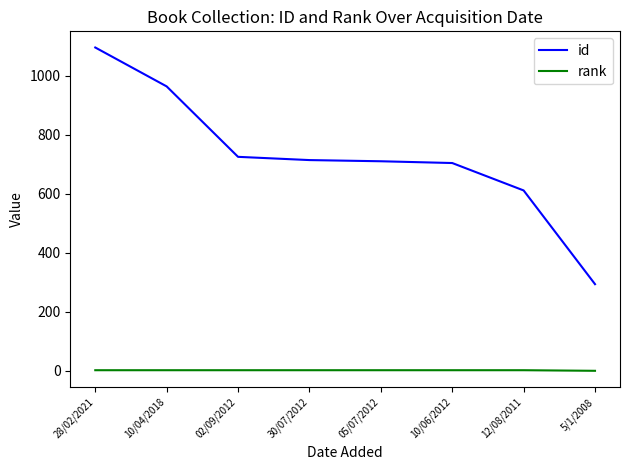

List the series in order of their overall mean, lowest first.

rank, id